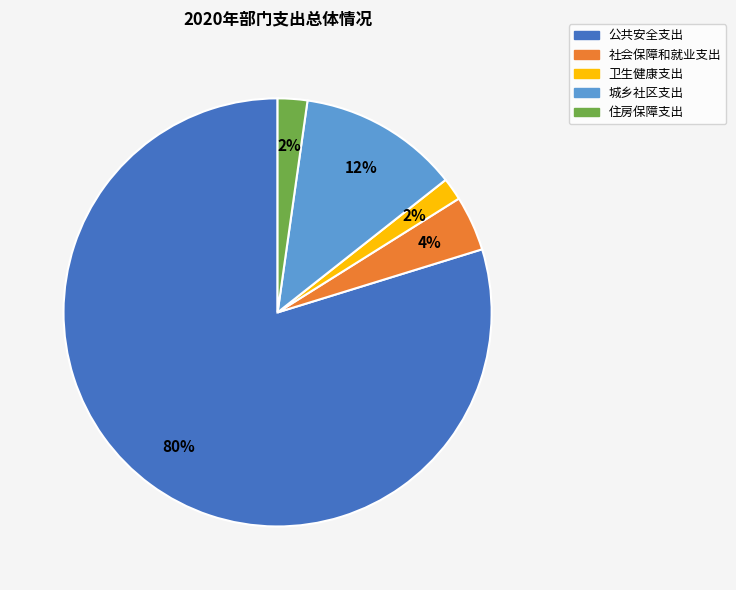

Is there a majority slice in this chart?

Yes